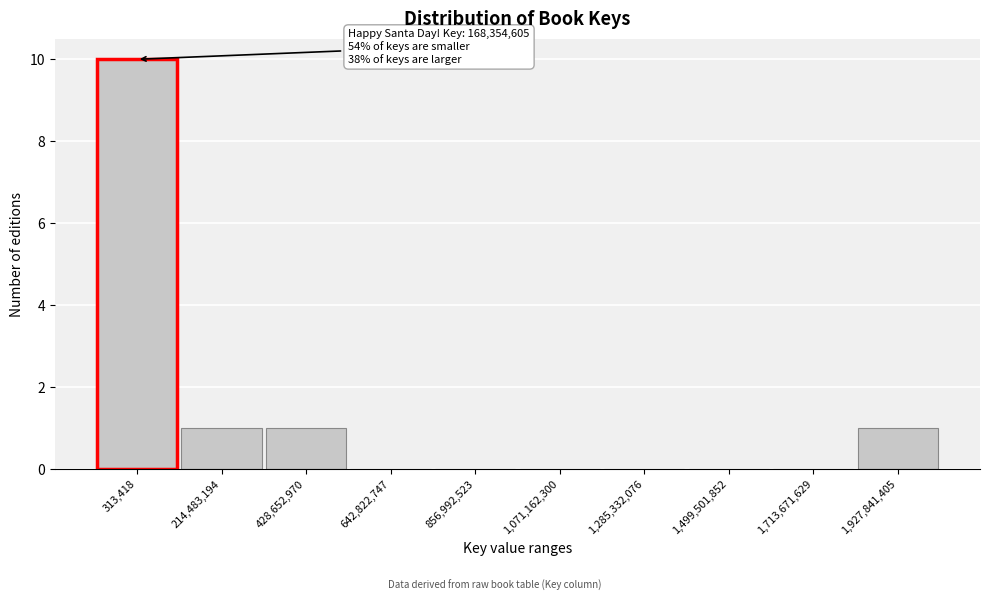

Reading right to left, extract all data points from this chart.

1,927,841,405=1	1,713,671,629=0	1,499,501,852=0	1,285,332,076=0	1,071,162,300=0	856,992,523=0	642,822,747=0	428,652,970=1	214,483,194=1	313,418=10